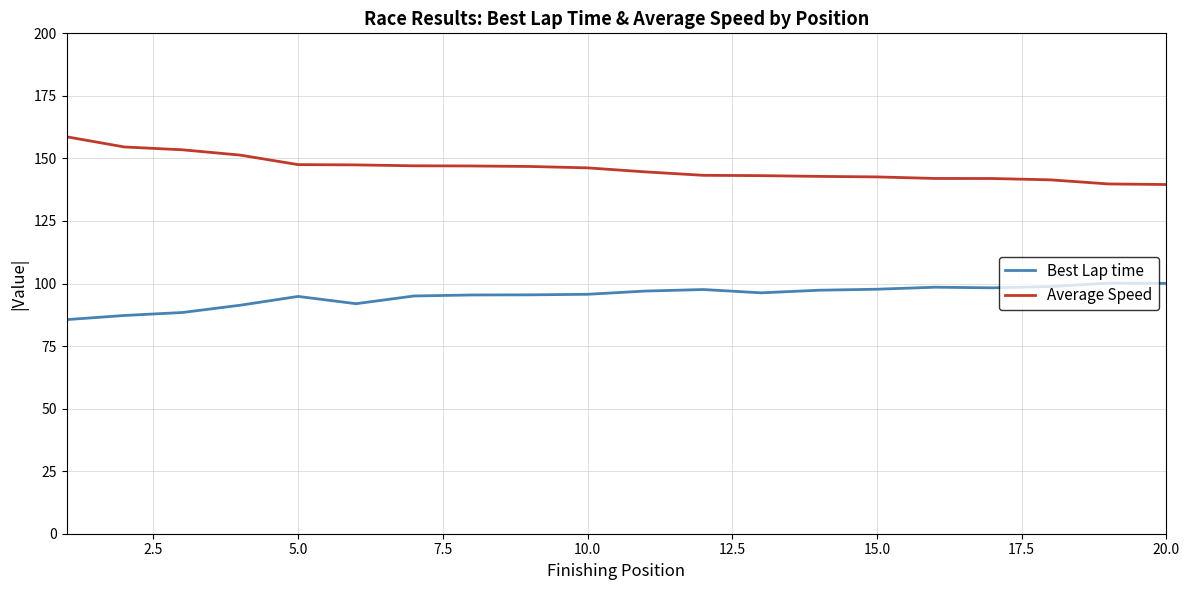

Rank the series by their average value, from highest to lowest.

Average Speed, Best Lap time